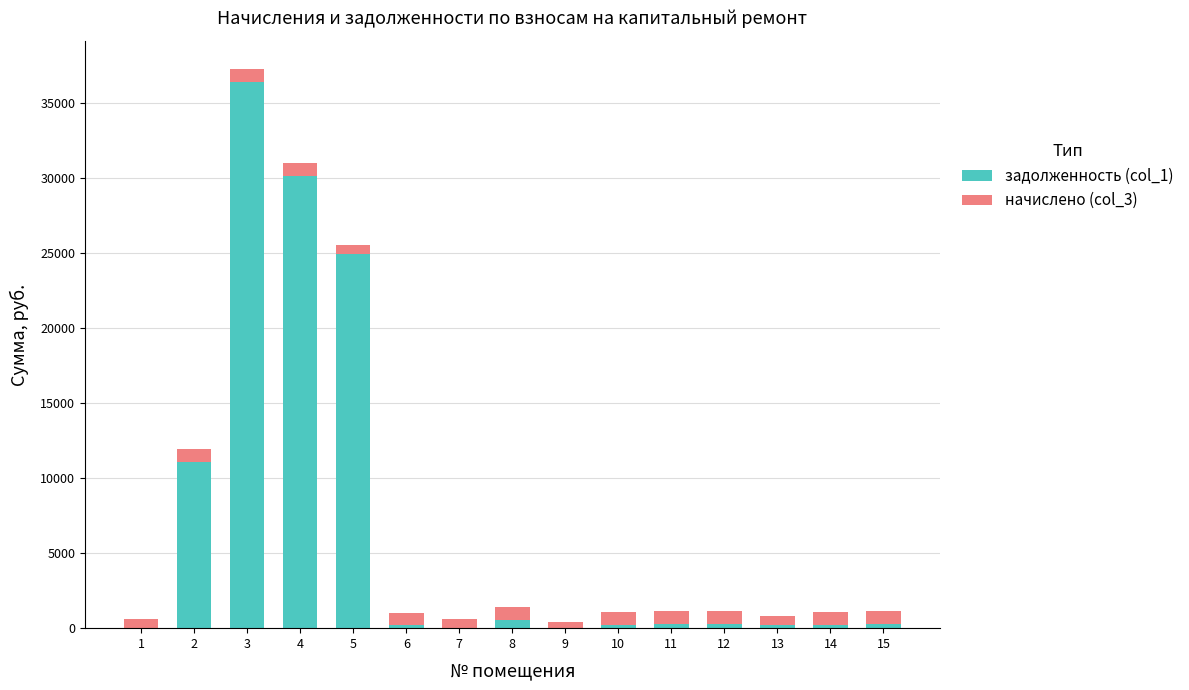

The value of задолженность (col_1) at 9 is 0.0. True or false?

True